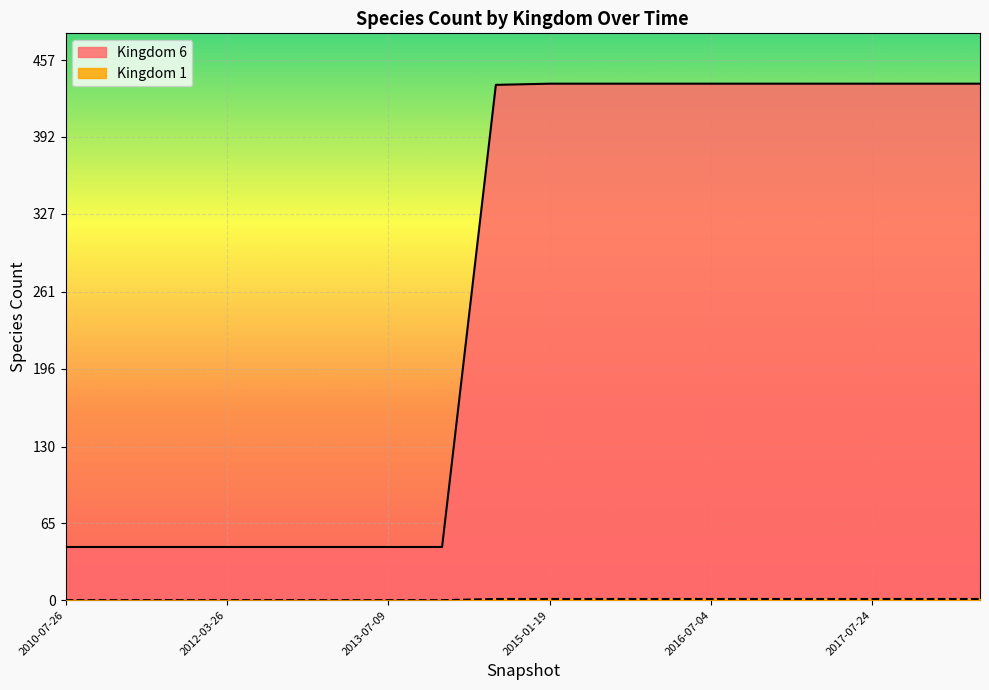

Rank the series at 2011-02-21 from highest to lowest value.

Kingdom 6, Kingdom 1